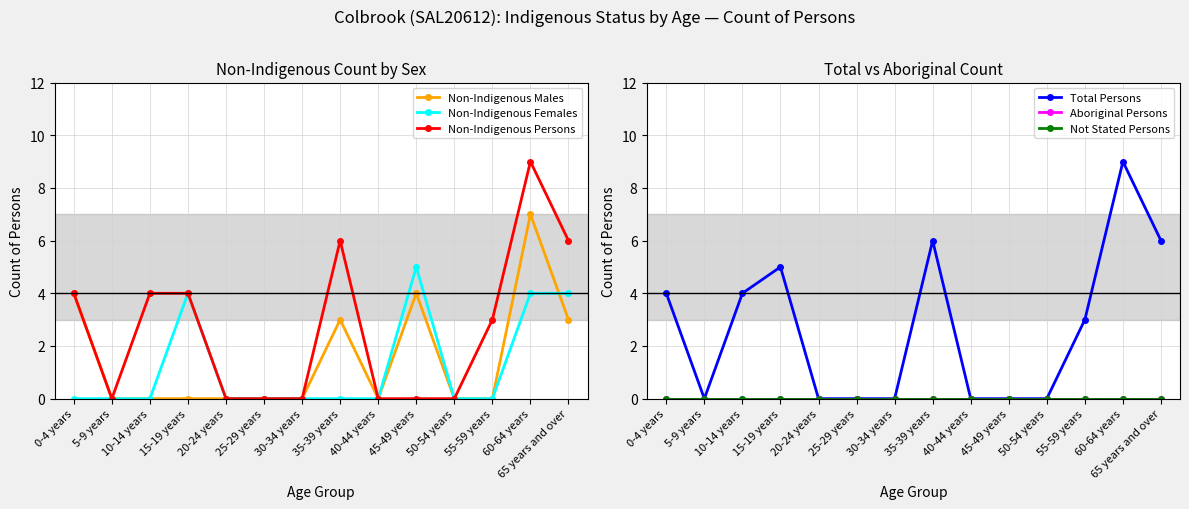

How many series are shown in this chart?

6